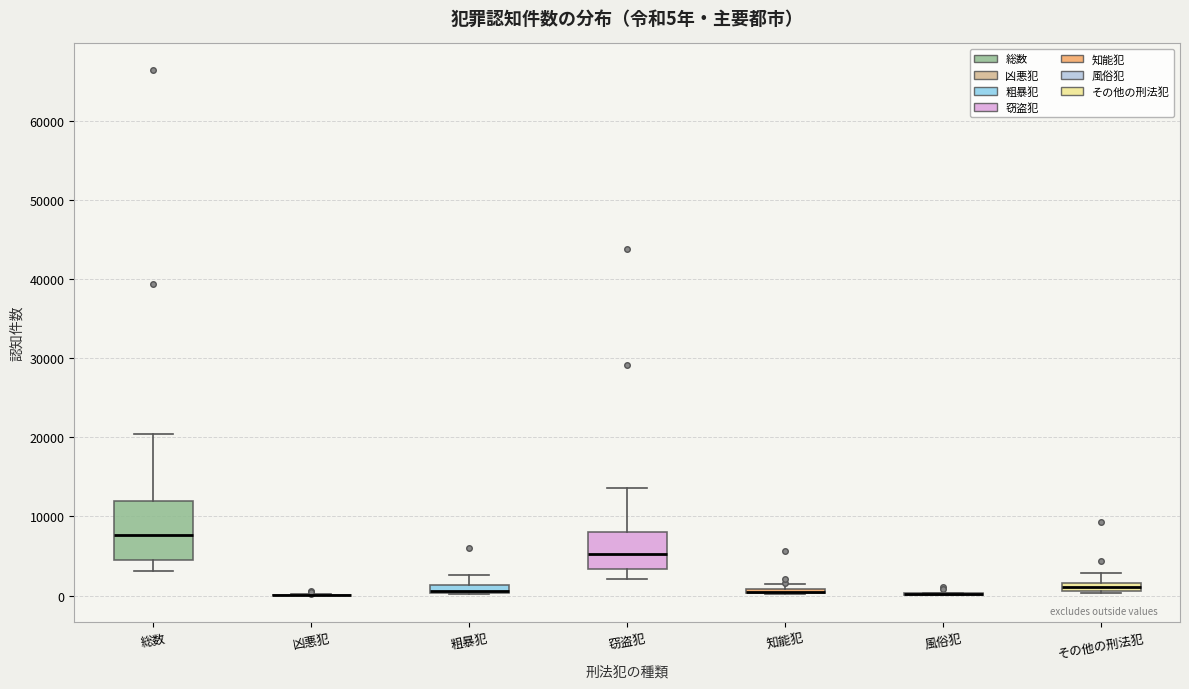

Comparing the boxes themselves (not the whiskers), which one is the tallest?

総数